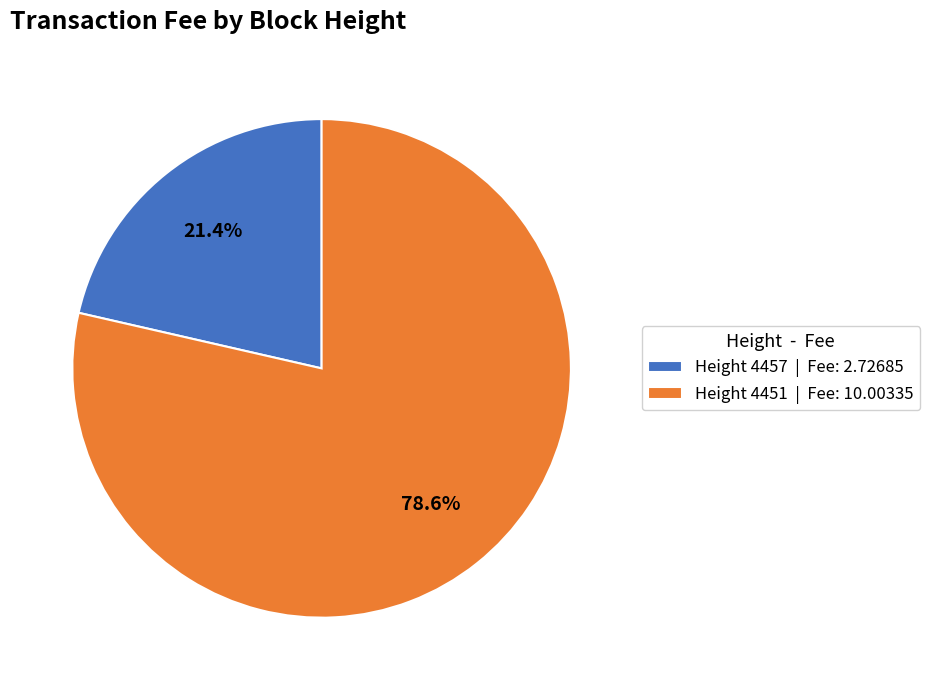

Is Height 4457 | Fee: 2.72685 the majority of the pie?

No